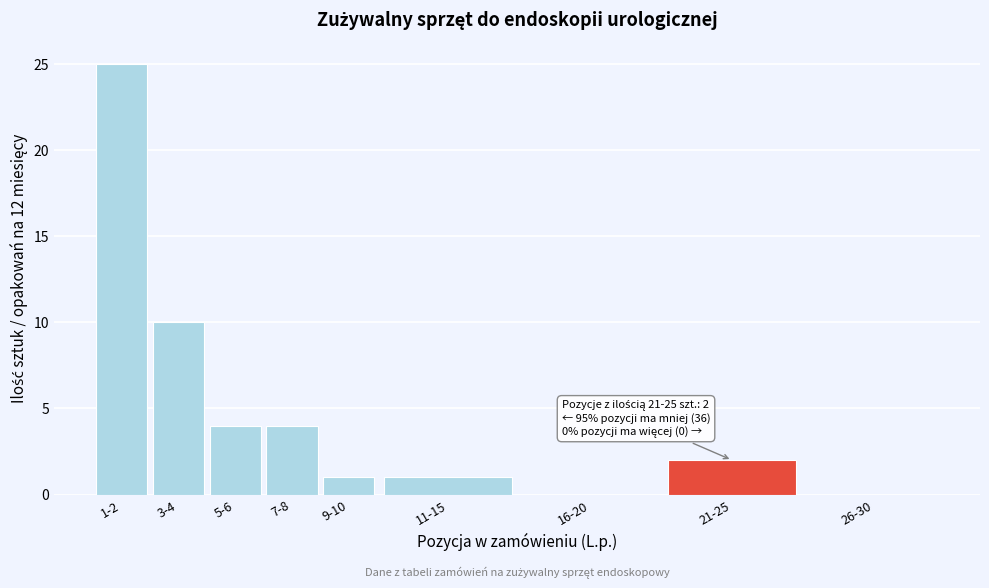

Reading left to right, transcribe all the data shown in this chart.

1-2=25	3-4=10	5-6=4	7-8=4	9-10=1	11-15=1	16-20=0	21-25=2	26-30=0